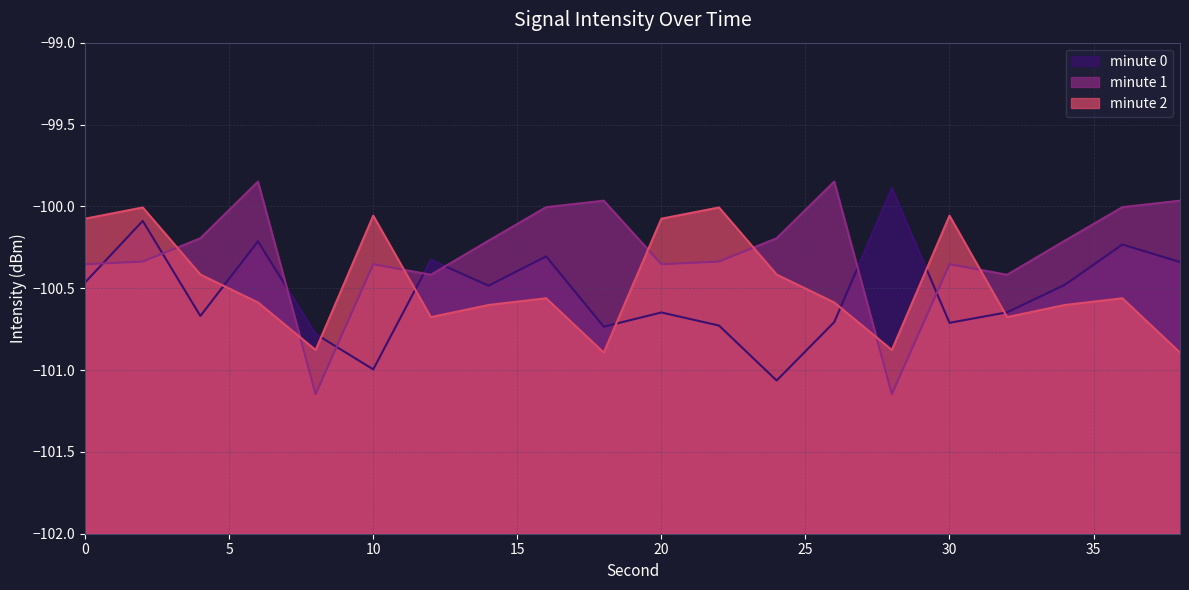

What is the lowest value of the minute 2 series?

-100.9